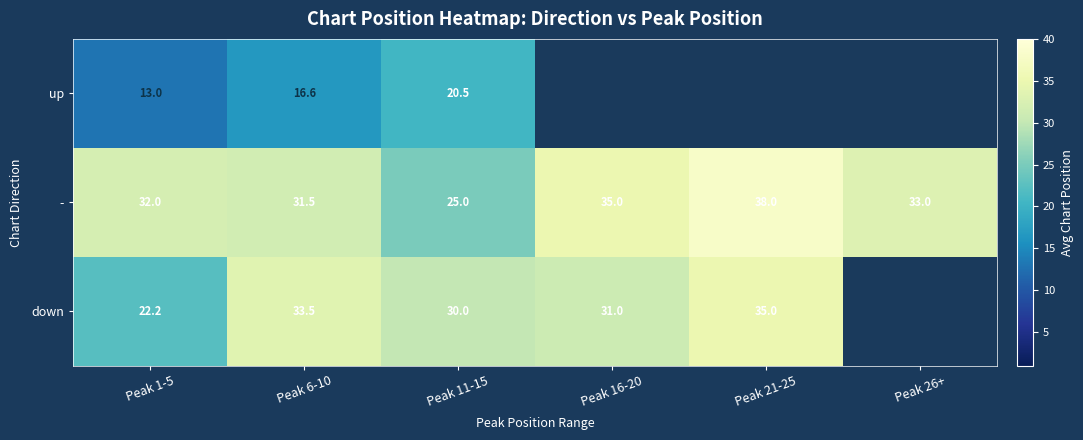

Is the value of - at Peak 16-20 greater than the value of down at Peak 1-5?

Yes